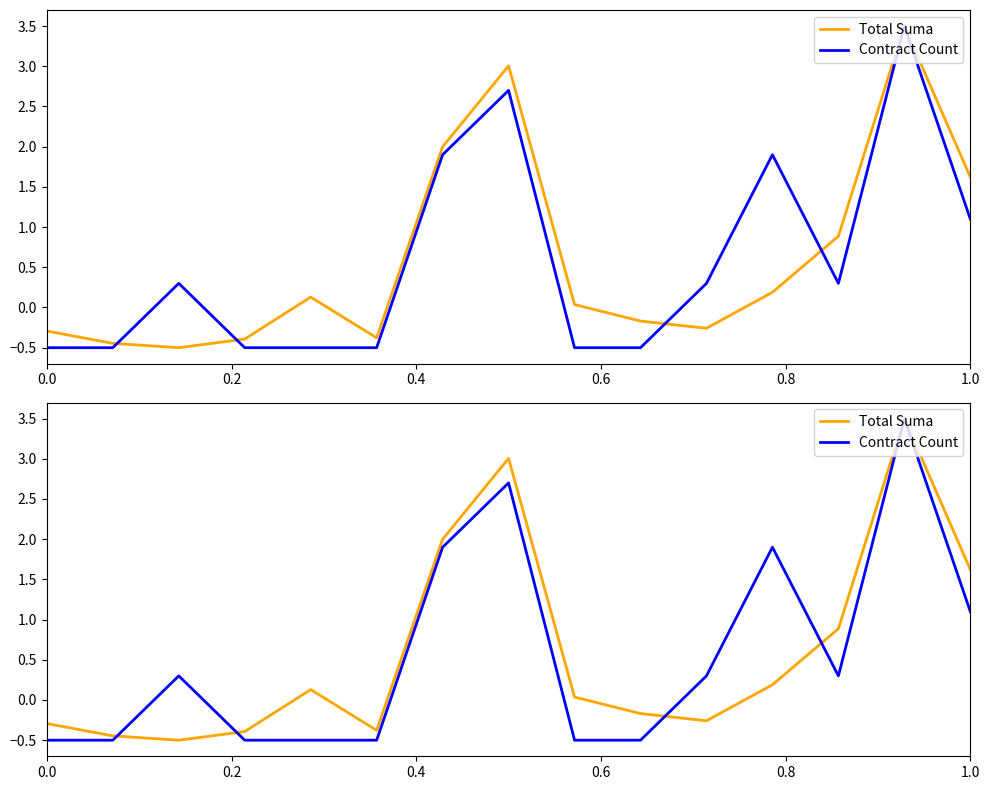

How many lines are shown in the chart?

2